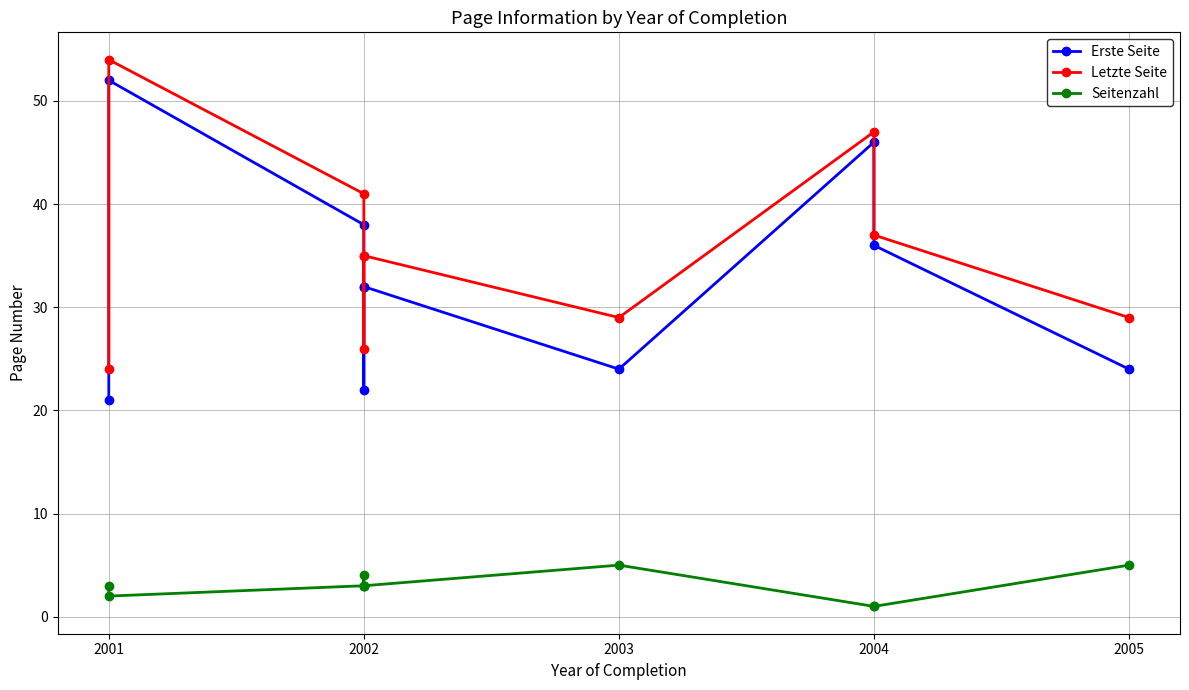

The value of Seitenzahl at 2001 is 3. True or false?

False